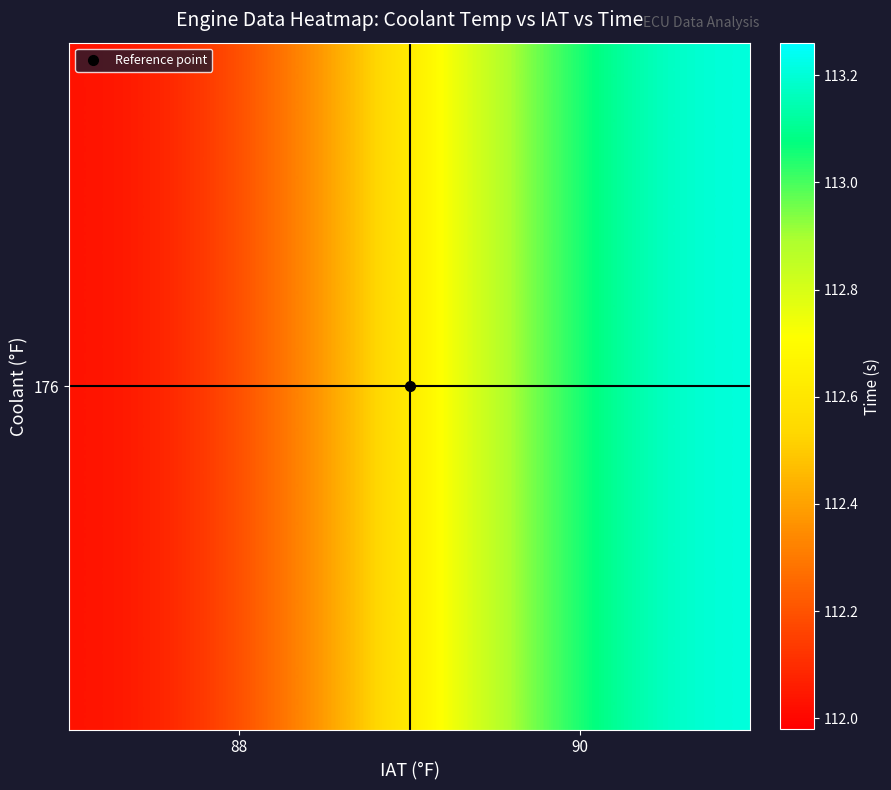

List the labels in order of value, smallest first.

88, 90